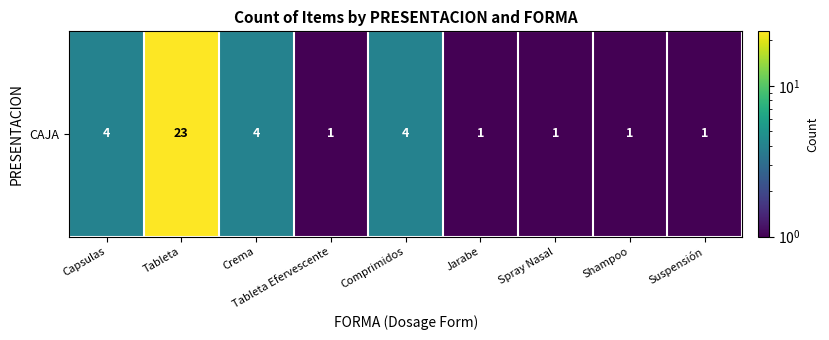

Count the number of categories in the chart.

9